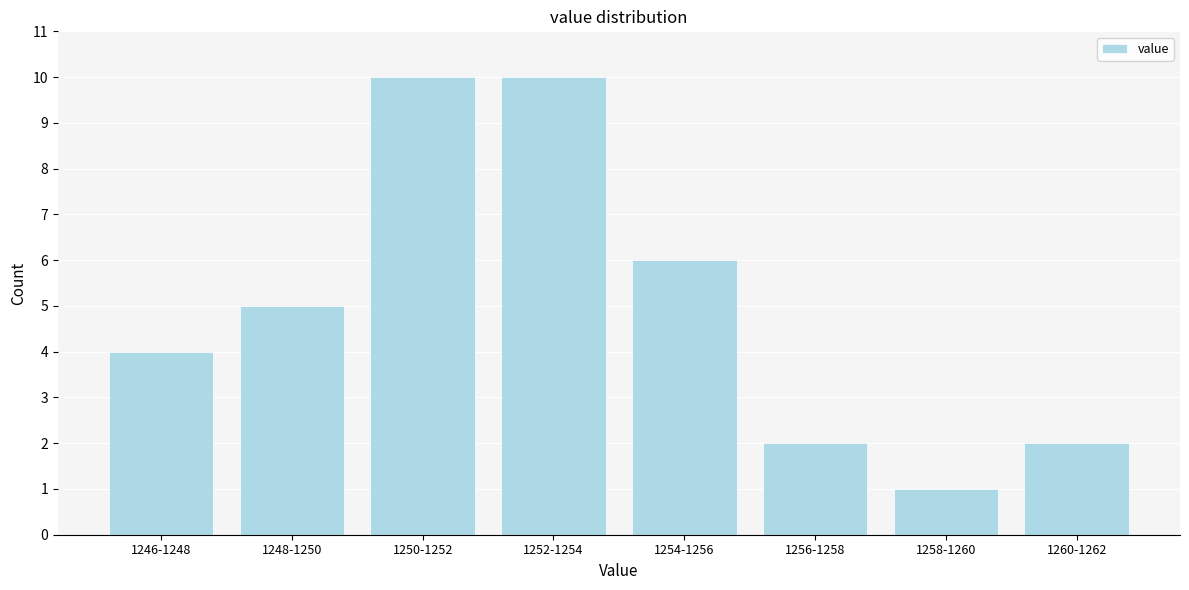

Reading left to right, list all the values displayed in this chart.

4	5	10	10	6	2	1	2